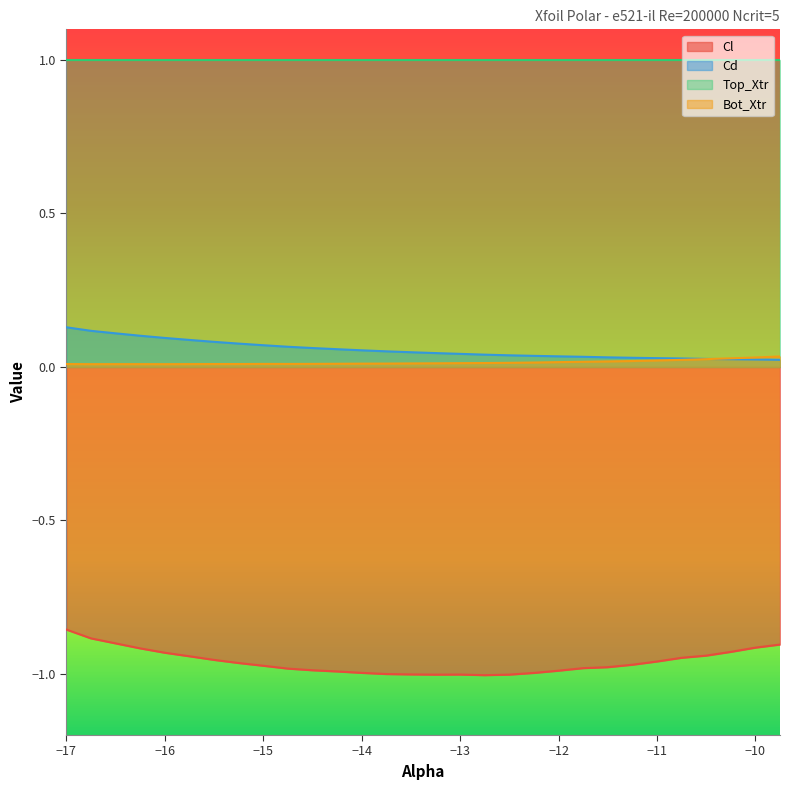

True or false: Bot_Xtr has a value of 0.0 at -11.75.

True